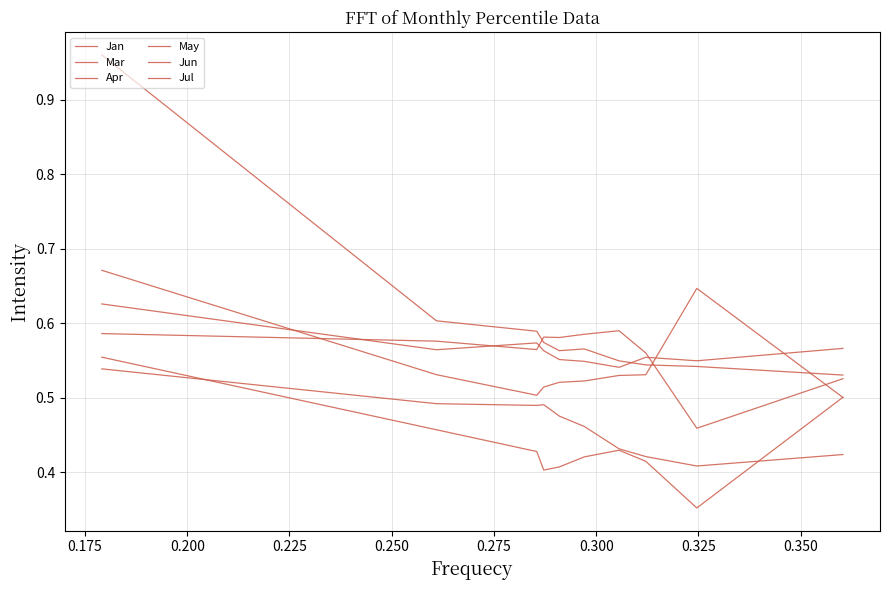

How many intersections are there between Jul and Mar?

4